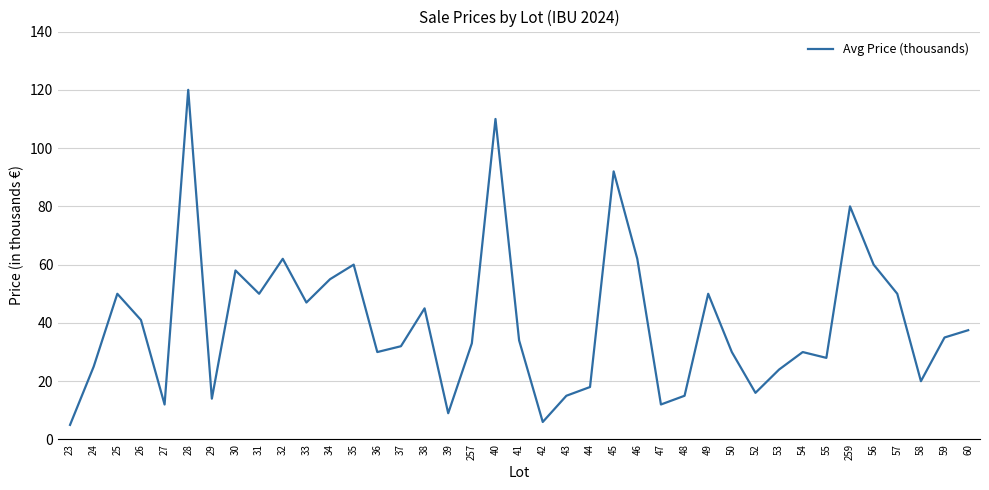

What is the ratio of the value at 28 to the value at 34?

2.2